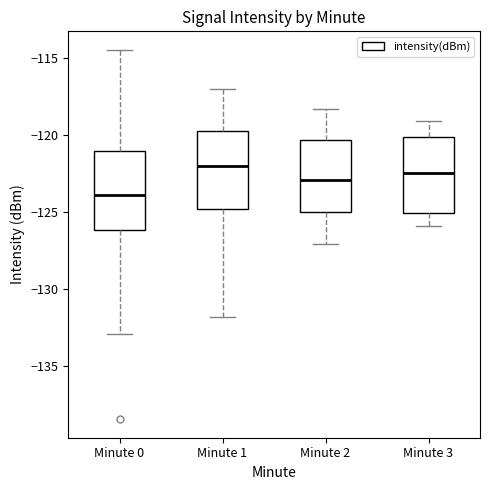

Reading left to right, read every box against the y-axis: the position of its median line, the range the box covers, and the ends of its whiskers. The values are not printed on the chart, so give them approximately, as read against the axis.

Minute 0: median -124.0, box -126.0 to -121.0, whiskers -133.0 to -114.5
Minute 1: median -122.0, box -125.0 to -119.5, whiskers -132.0 to -117.0
Minute 2: median -123.0, box -125.0 to -120.5, whiskers -127.0 to -118.5
Minute 3: median -122.5, box -125.0 to -120.0, whiskers -126.0 to -119.0